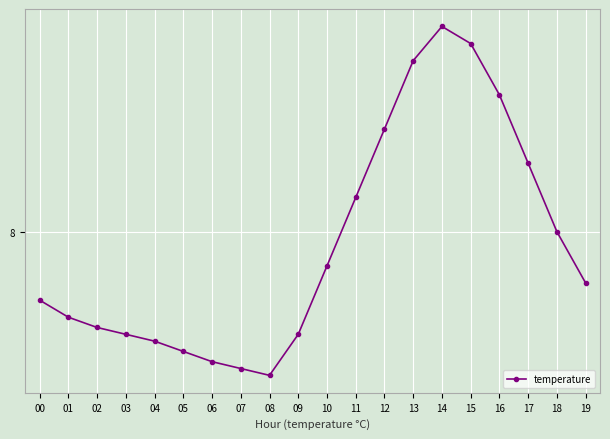

Rank the categories by value from highest to lowest.

14, 15, 13, 16, 12, 17, 11, 18, 10, 19, 00, 01, 02, 03, 09, 04, 05, 06, 07, 08